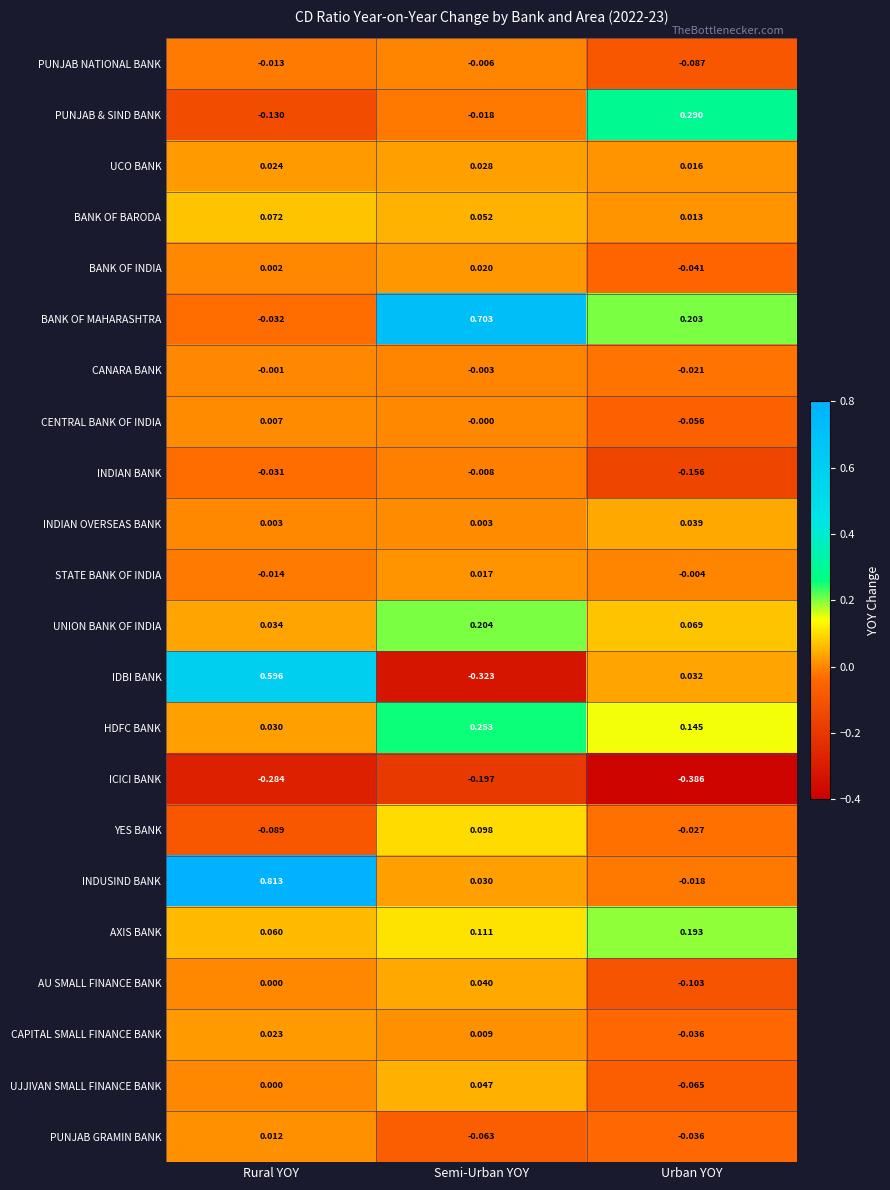

Which category has the highest value across all series?

Rural YOY